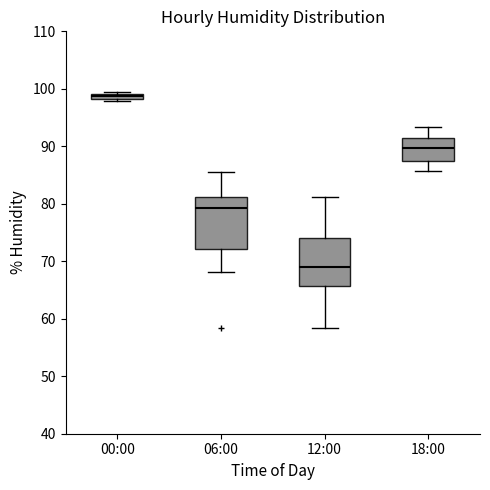

Which box's median line is the lowest?

12:00